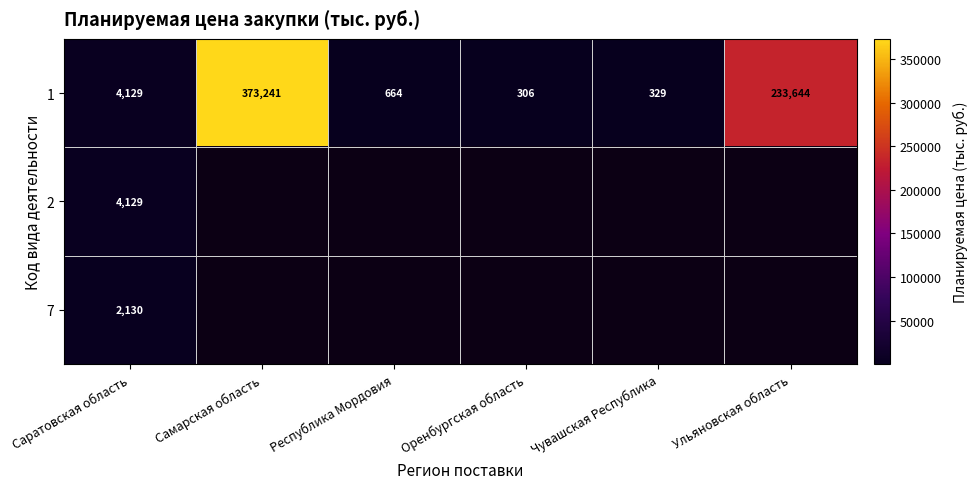

At which label is 1 closest to 186773?

Ульяновская область